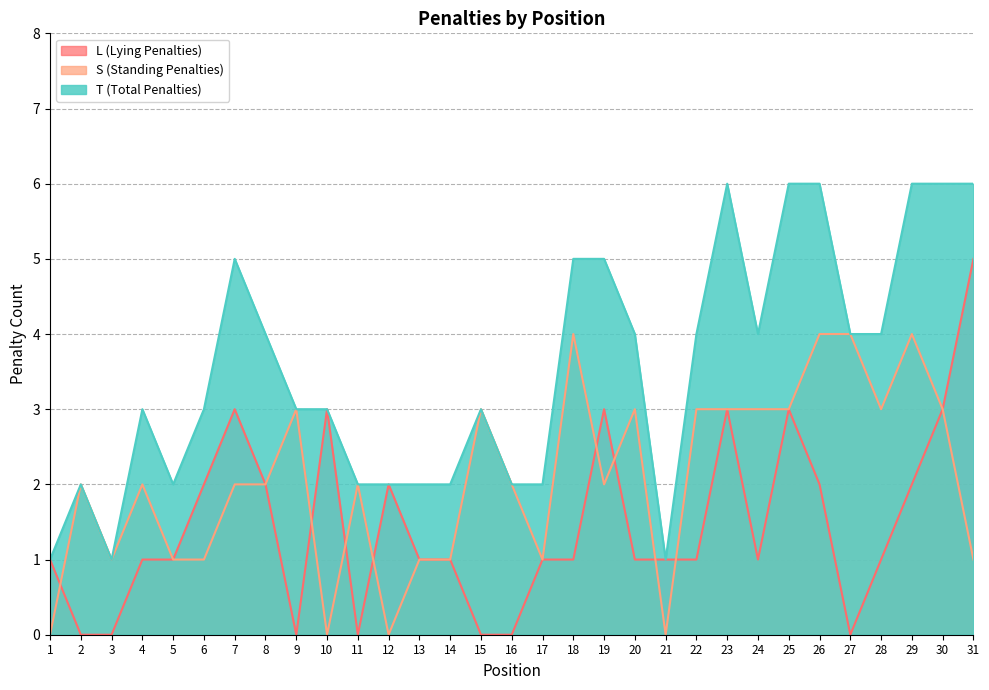

Rank the series by their maximum value, from lowest to highest.

S (Standing Penalties), L (Lying Penalties), T (Total Penalties)